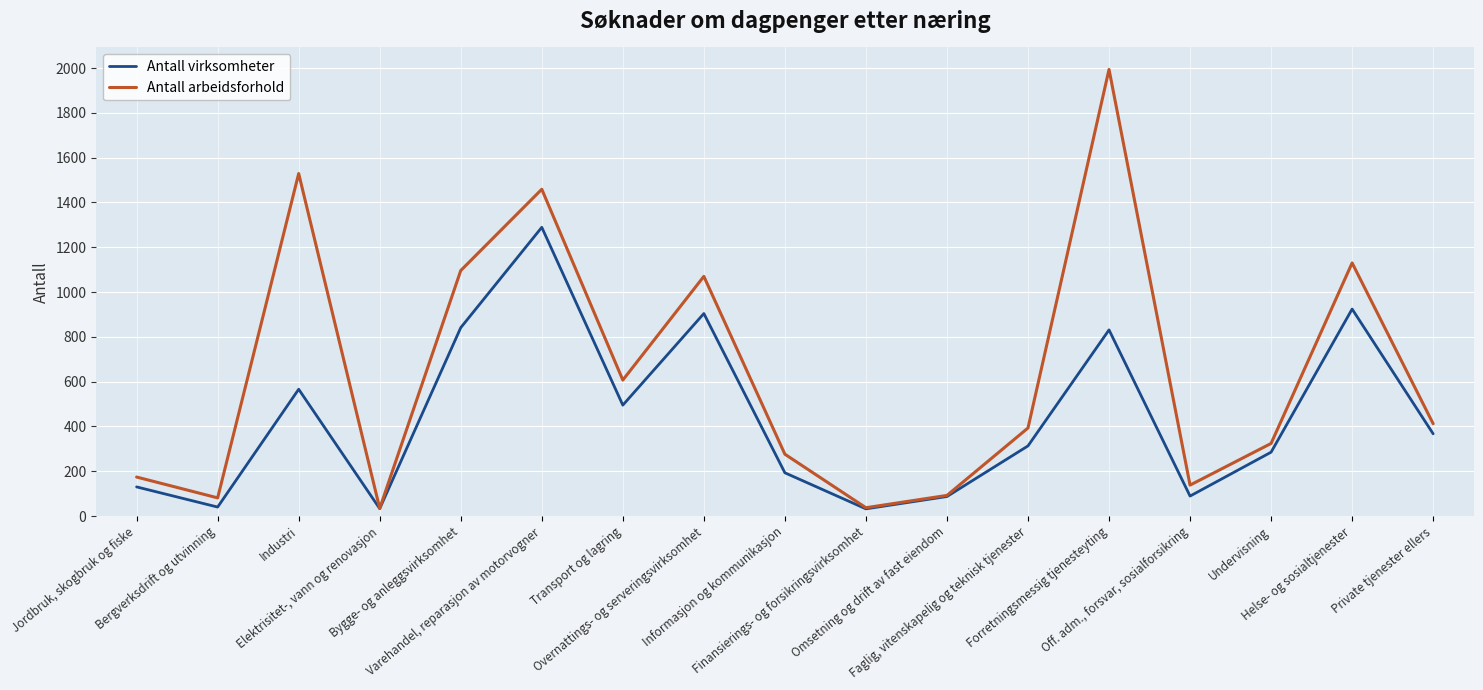

Which series has the widest spread of values?

Antall arbeidsforhold